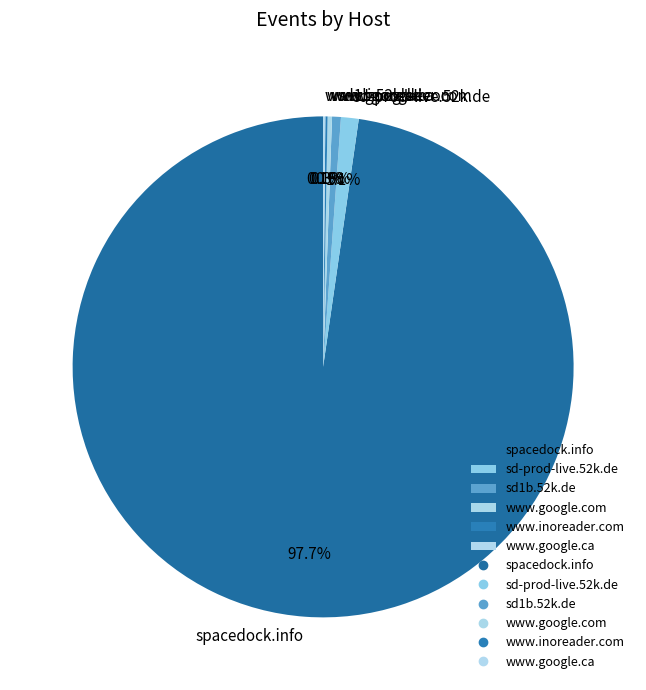

Do www.google.com and sd-prod-live.52k.de together represent more than half of the pie?

No